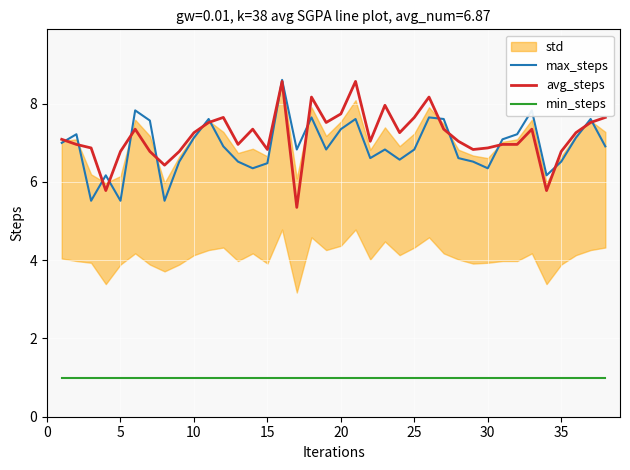

True or false: min_steps and avg_steps cross at least once.

False